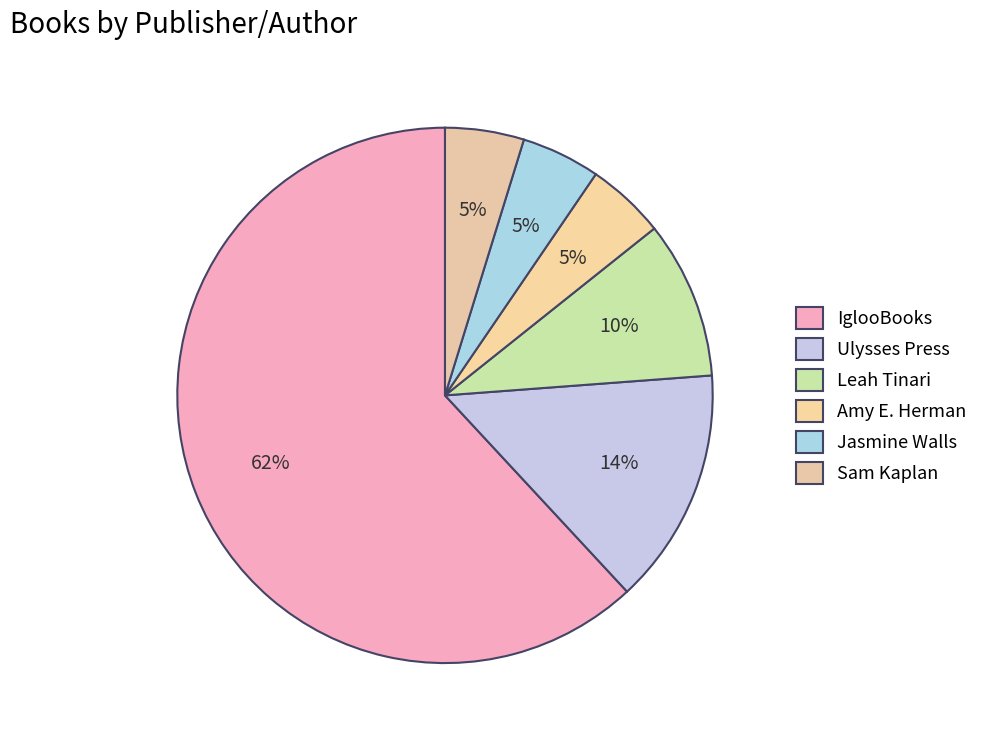

How many slices are in this pie chart?

6